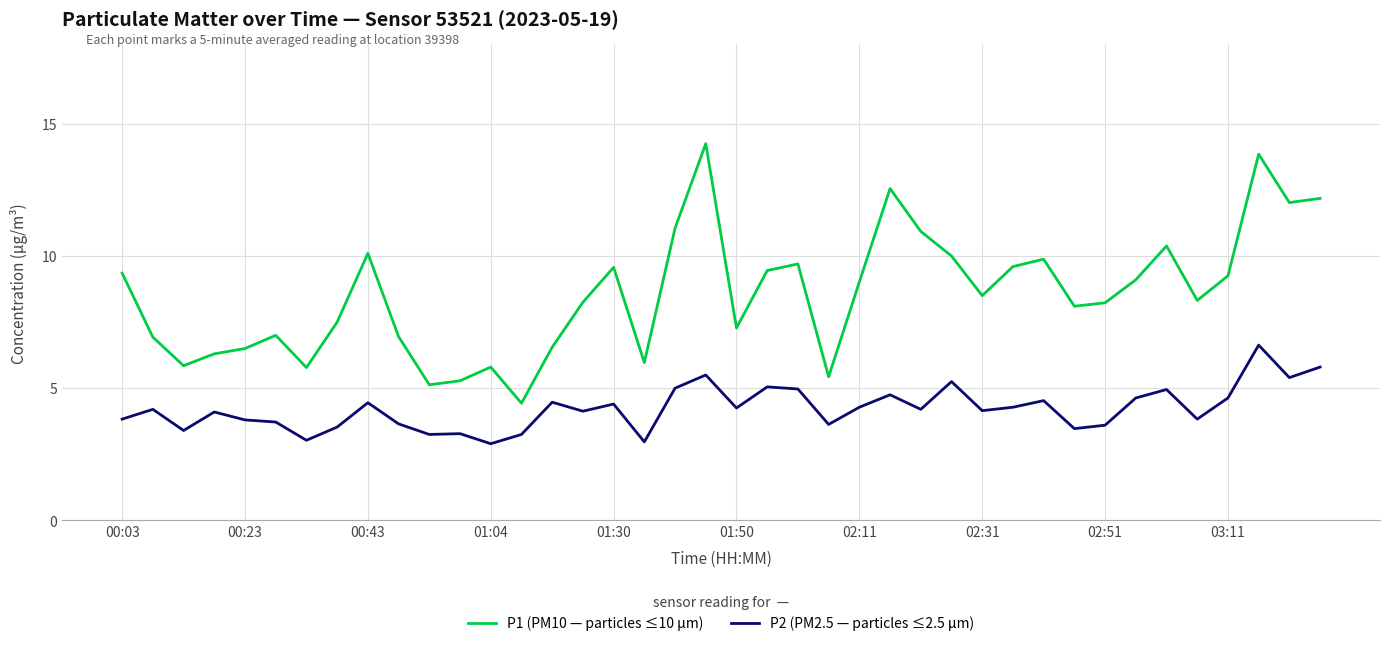

How many series are shown in this chart?

2